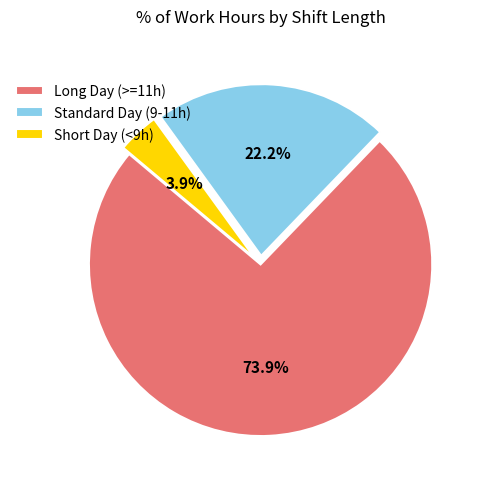

Rank the categories by value from lowest to highest.

Short Day (<9h), Standard Day (9-11h), Long Day (>=11h)